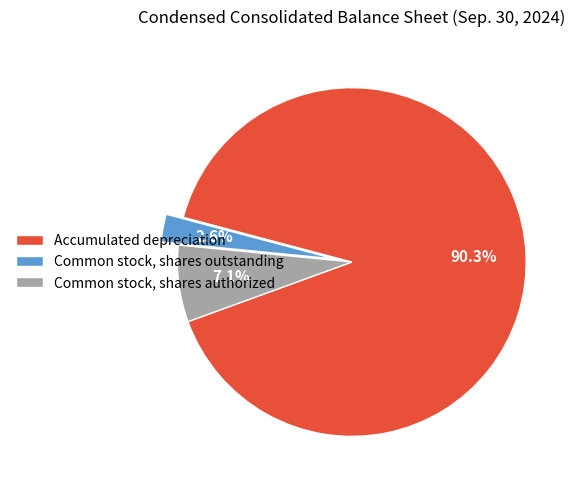

To the nearest percent, what is the difference between the Common stock, shares outstanding and Accumulated depreciation slice percentages?

88%